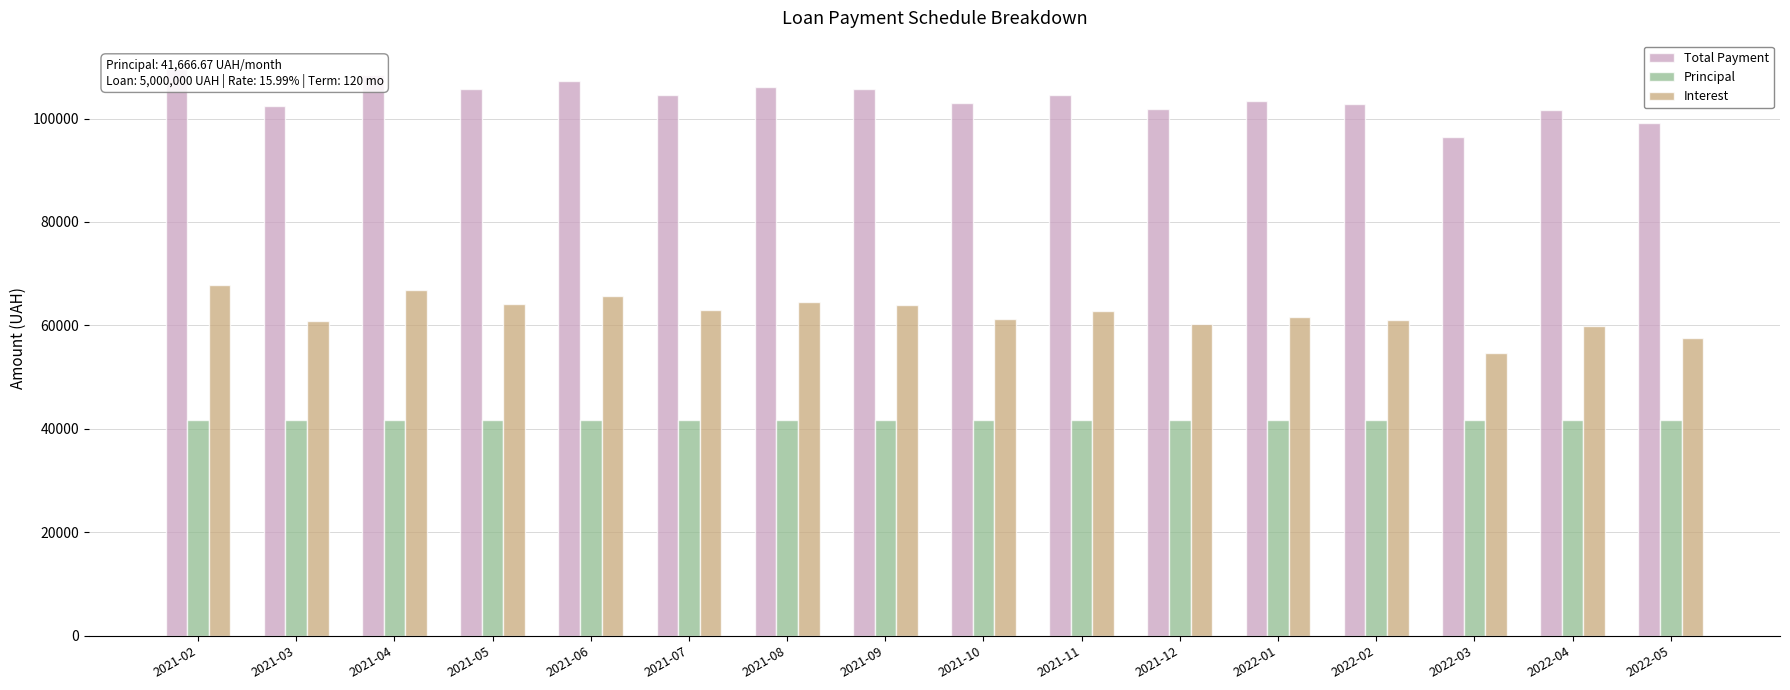

Is it true that Principal equals 41666.7 at 2022-03?

True